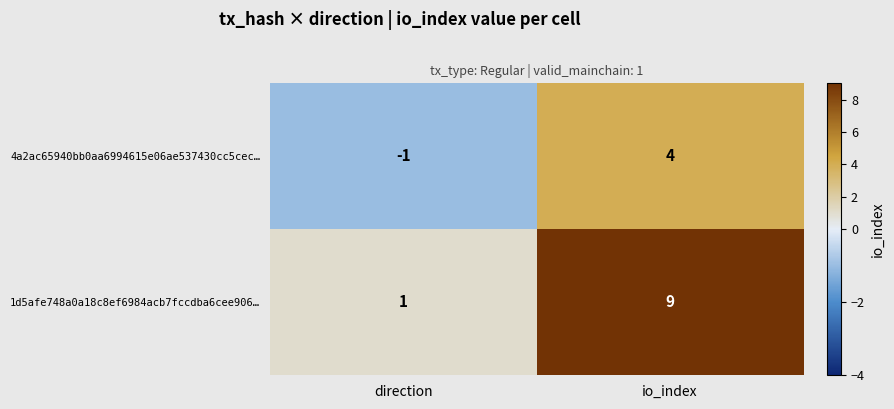

Rank the series by their average value, from highest to lowest.

1d5afe748a0a18c8ef6984acb7fccdba6cee906…, 4a2ac65940bb0aa6994615e06ae537430cc5cec…